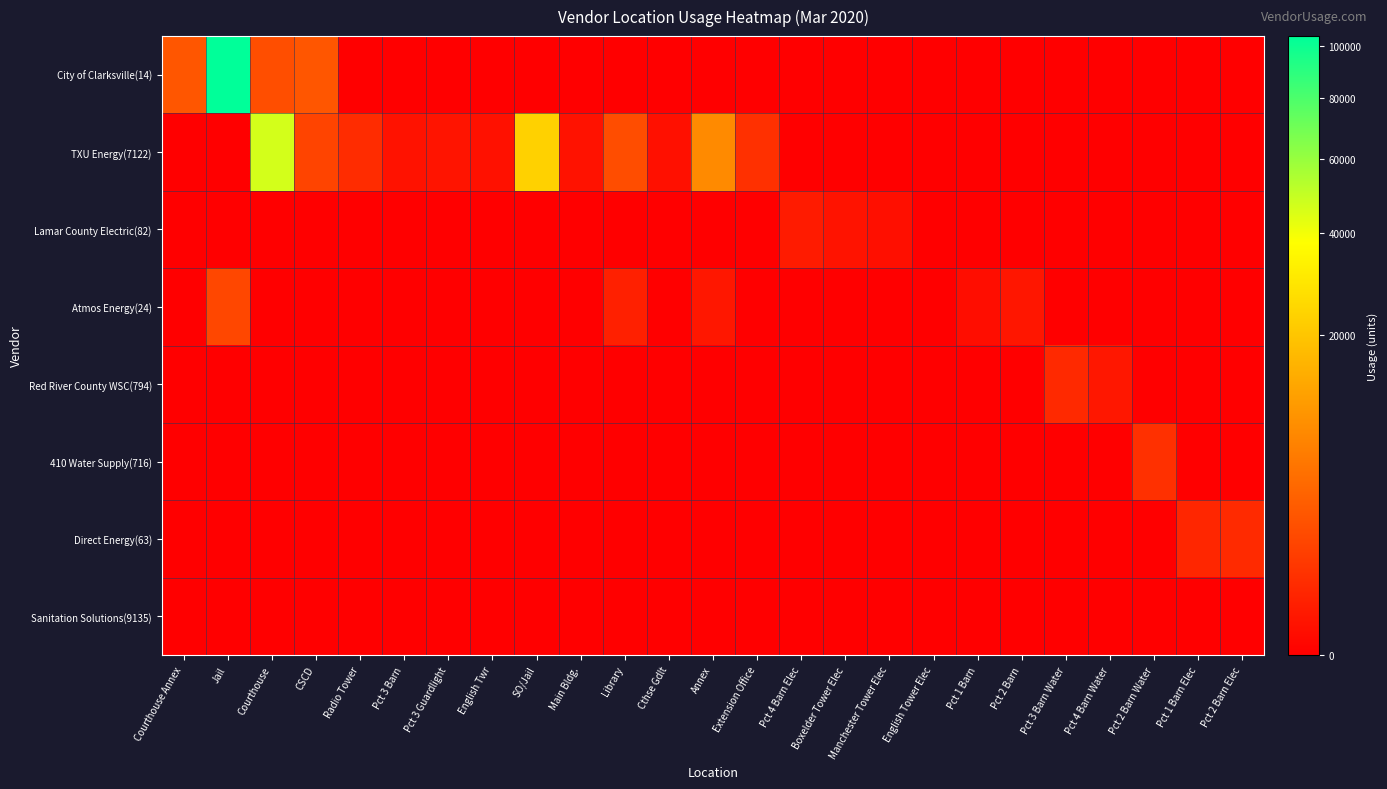

What is the spread (max minus min) of values at SO/Jail?

23101